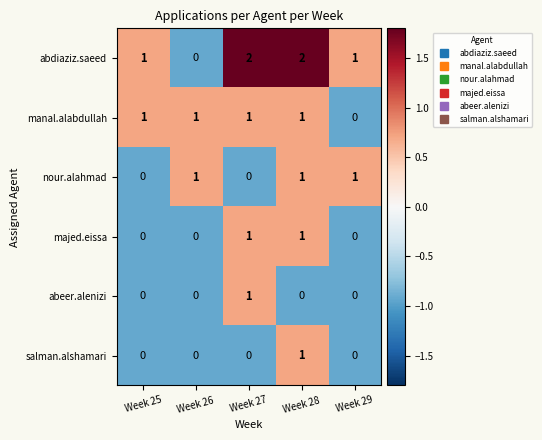

What is the sum of all manal.alabdullah values?

4